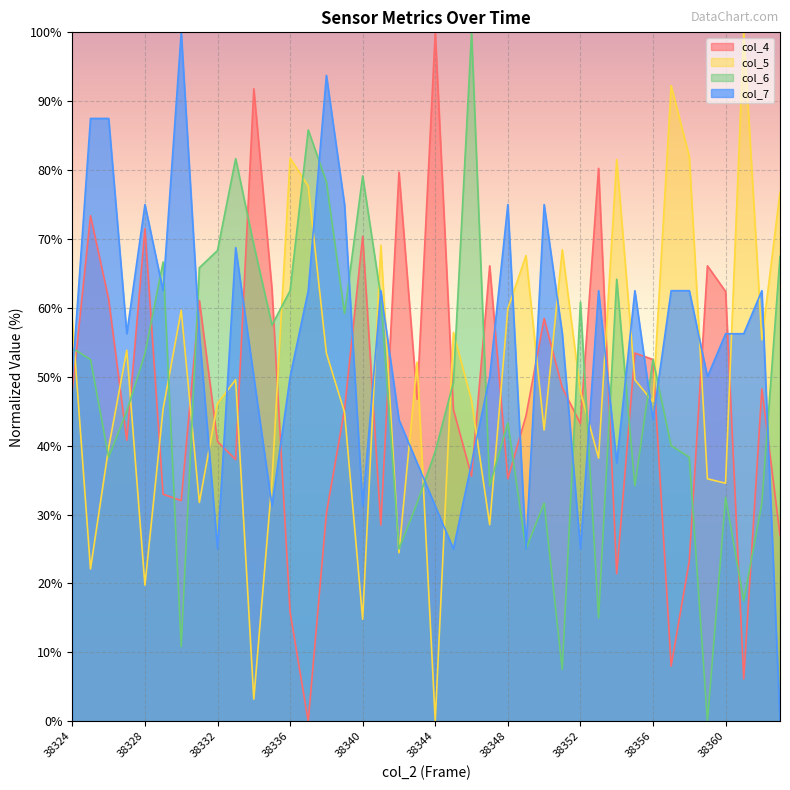

True or false: col_4 has a value of 44.3 at 38349.

True